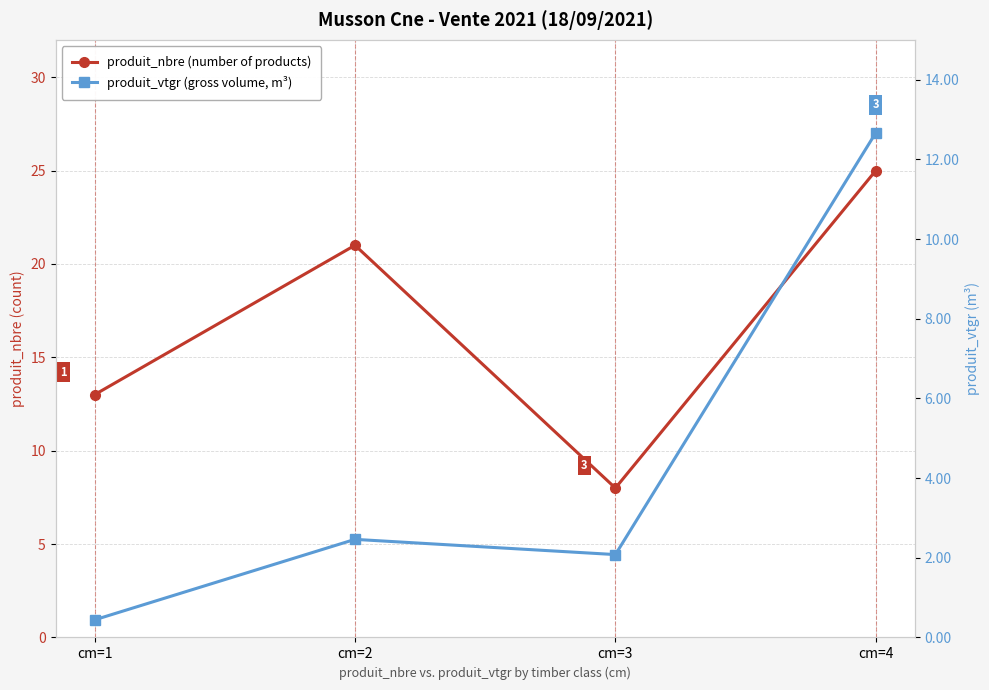

Between cm=2 and cm=3, which series saw the biggest shift?

produit_nbre (number of products)